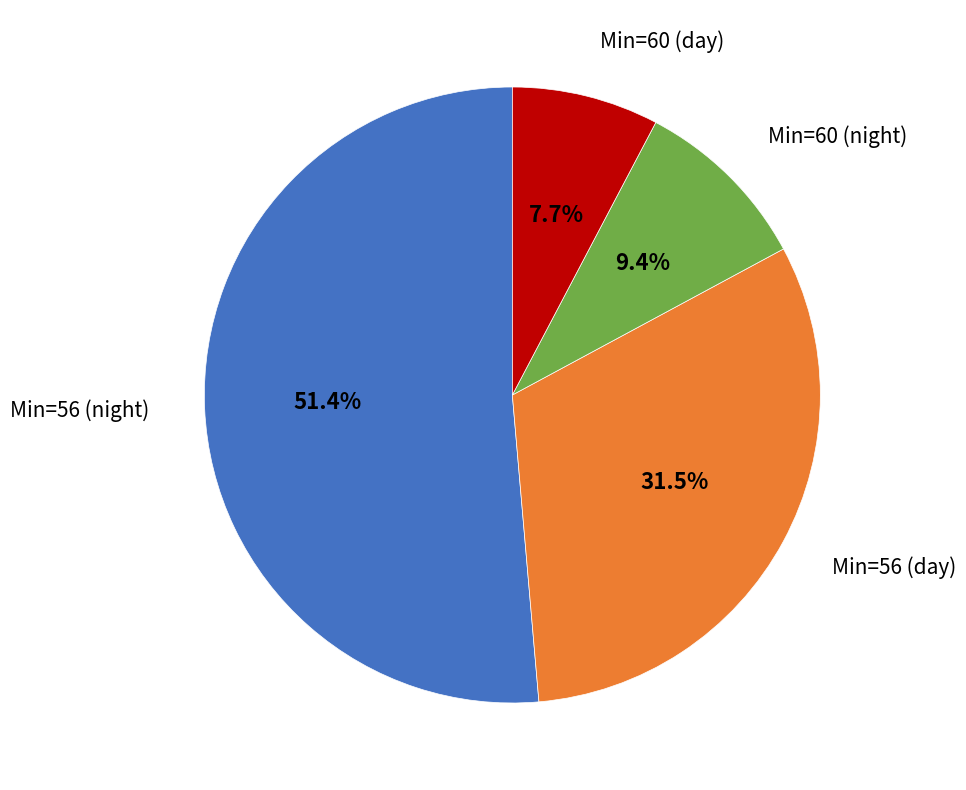

Is there any slice that represents more than half of the pie?

Yes